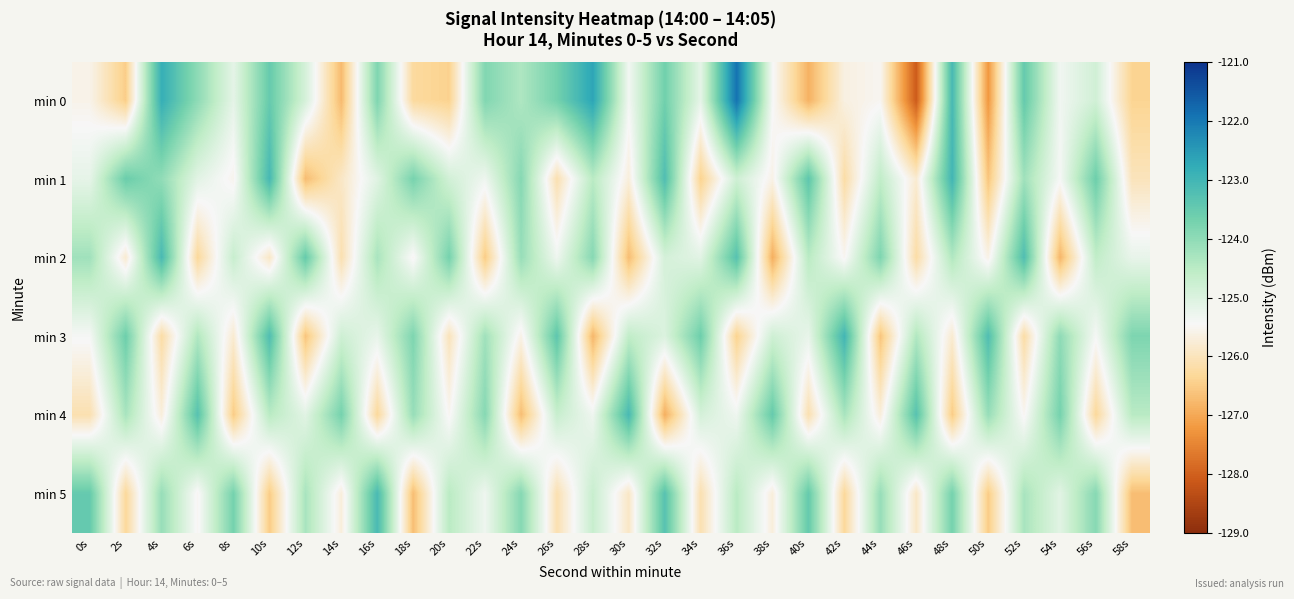

How many data points does each series have?

30